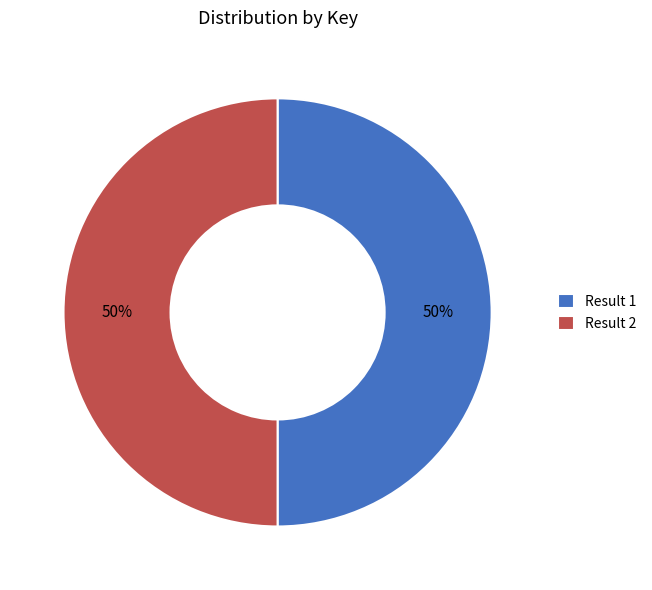

The Result 1 slice represents 56% of the pie. True or false?

False